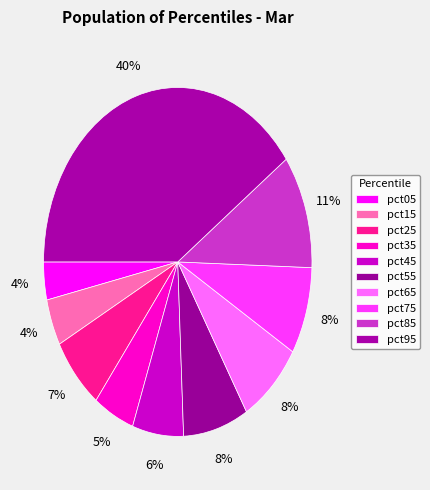

What is the largest slice in the pie chart?

pct95